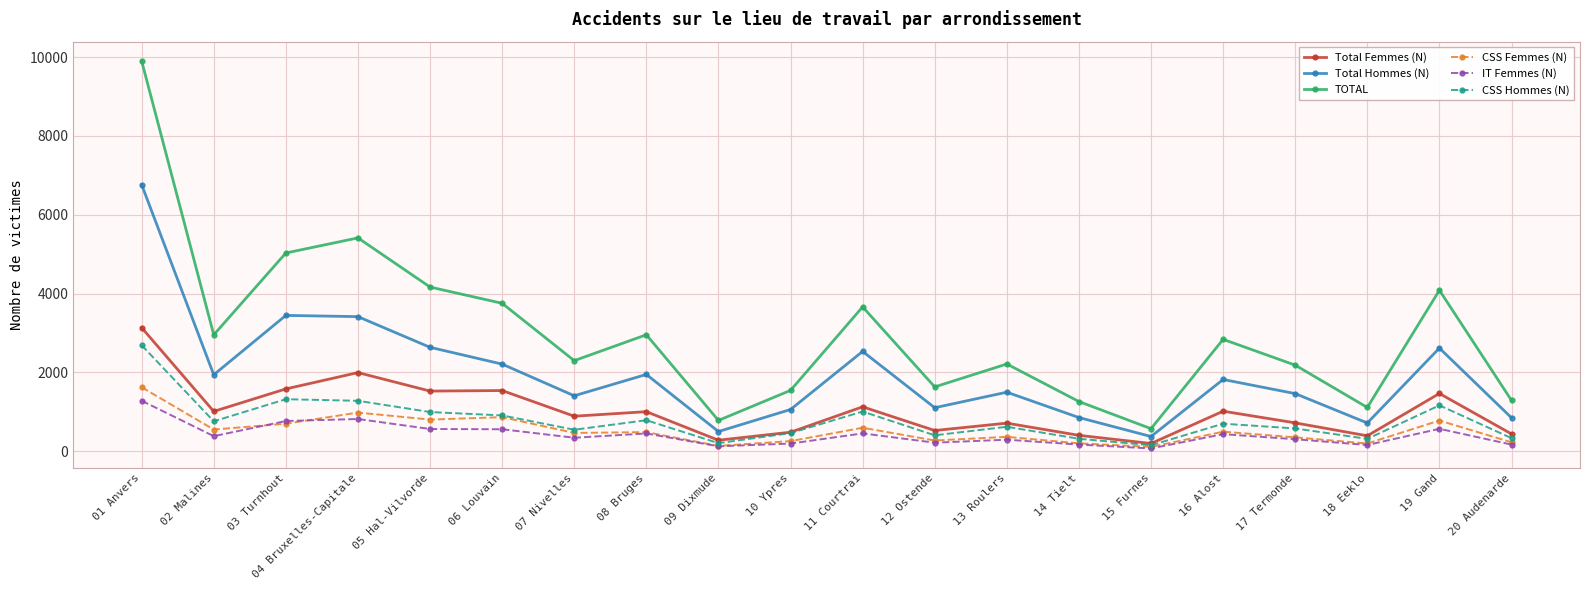

What is the highest value of the Total Femmes (N) series?

3136